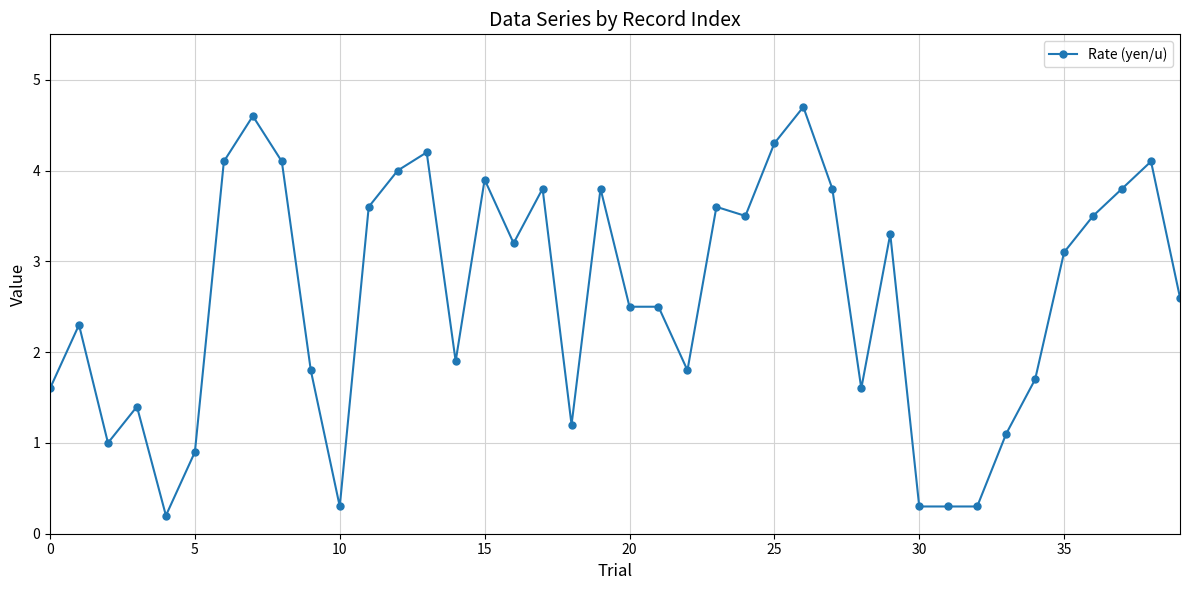

True or false: the data has more than 0 interior local peaks.

True